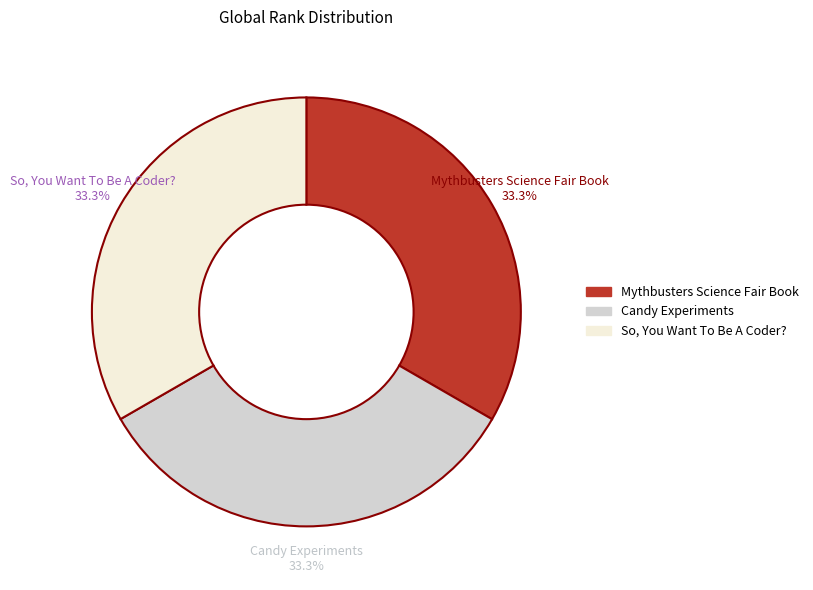

How much of the chart is everything except Candy Experiments?

66.7%